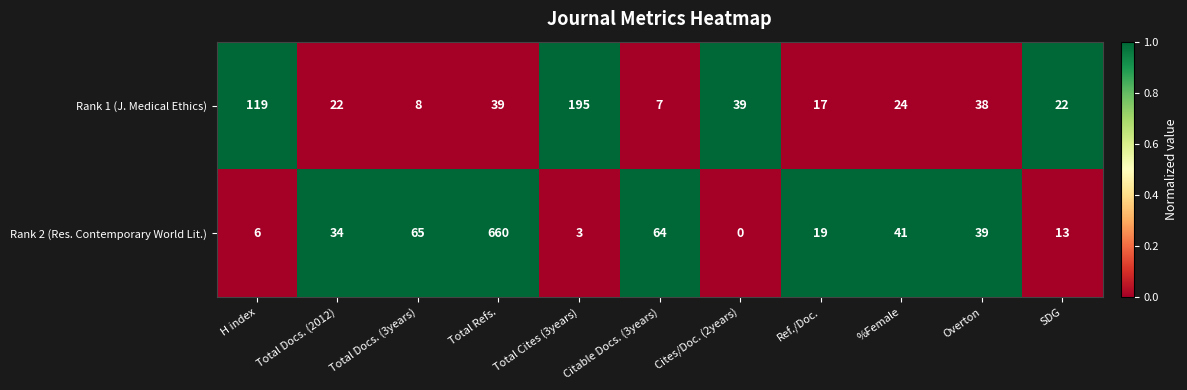

Count the number of categories in the chart.

11